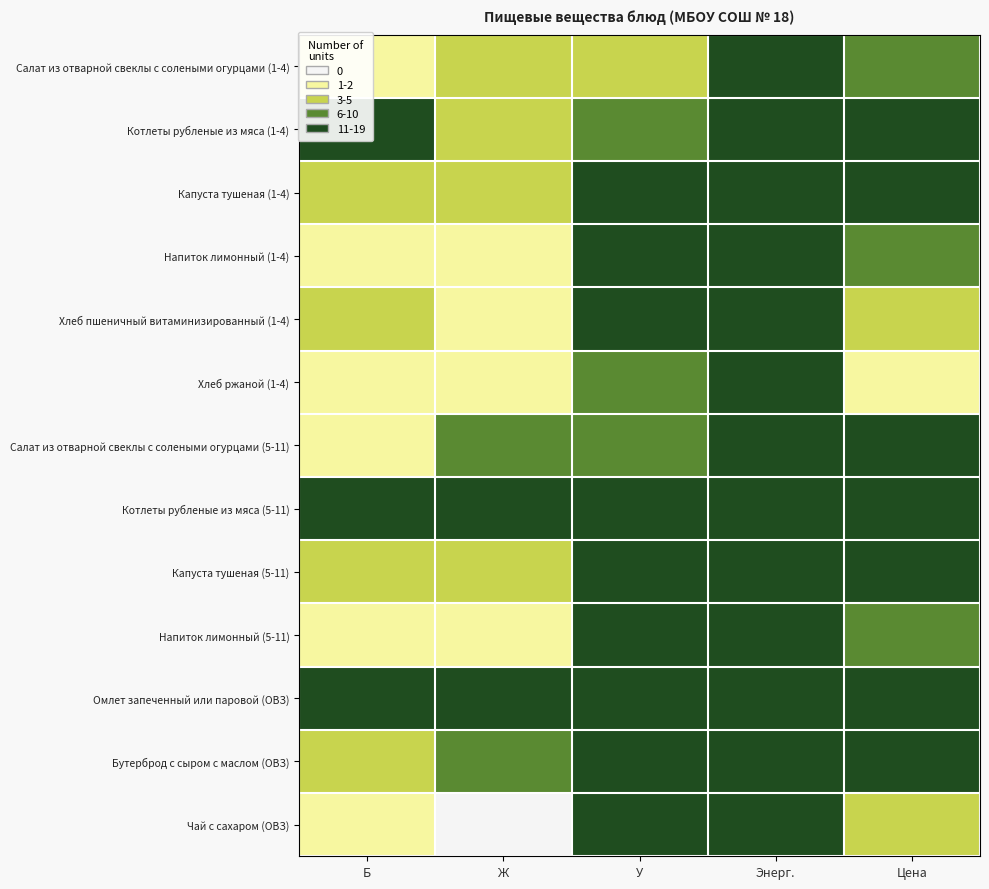

Reading right to left, list all the values displayed in this chart.

Салат из отварной свеклы с солеными огурцами (1-4): Цена=3	Энерг.=4	У=2	Ж=2	Б=1
Котлеты рубленые из мяса (1-4): Цена=4	Энерг.=4	У=3	Ж=2	Б=4
Капуста тушеная (1-4): Цена=4	Энерг.=4	У=4	Ж=2	Б=2
Напиток лимонный (1-4): Цена=3	Энерг.=4	У=4	Ж=1	Б=1
Хлеб пшеничный витаминизированный (1-4): Цена=2	Энерг.=4	У=4	Ж=1	Б=2
Хлеб ржаной (1-4): Цена=1	Энерг.=4	У=3	Ж=1	Б=1
Салат из отварной свеклы с солеными огурцами (5-11): Цена=4	Энерг.=4	У=3	Ж=3	Б=1
Котлеты рубленые из мяса (5-11): Цена=4	Энерг.=4	У=4	Ж=4	Б=4
Капуста тушеная (5-11): Цена=4	Энерг.=4	У=4	Ж=2	Б=2
Напиток лимонный (5-11): Цена=3	Энерг.=4	У=4	Ж=1	Б=1
Омлет запеченный или паровой (ОВЗ): Цена=4	Энерг.=4	У=4	Ж=4	Б=4
Бутерброд с сыром с маслом (ОВЗ): Цена=4	Энерг.=4	У=4	Ж=3	Б=2
Чай с сахаром (ОВЗ): Цена=2	Энерг.=4	У=4	Ж=0	Б=1